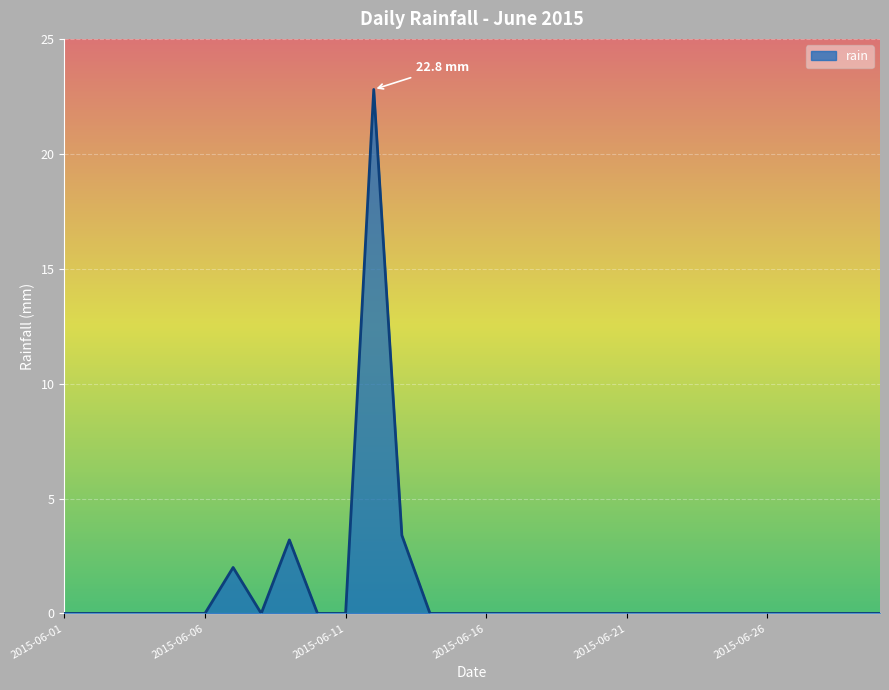

What is the difference between the maximum and minimum values?

22.8